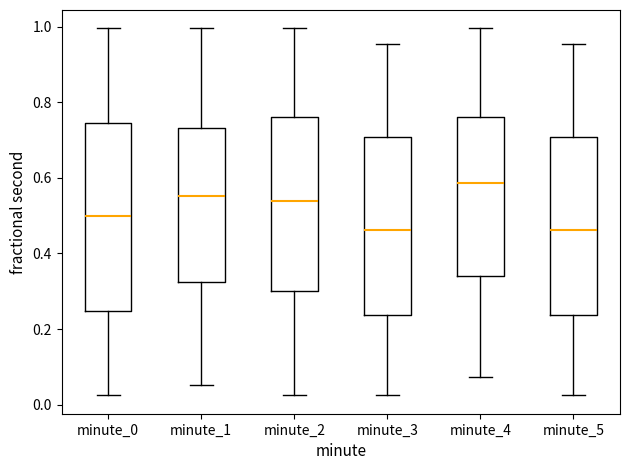

Which box's median line is the highest?

minute_4